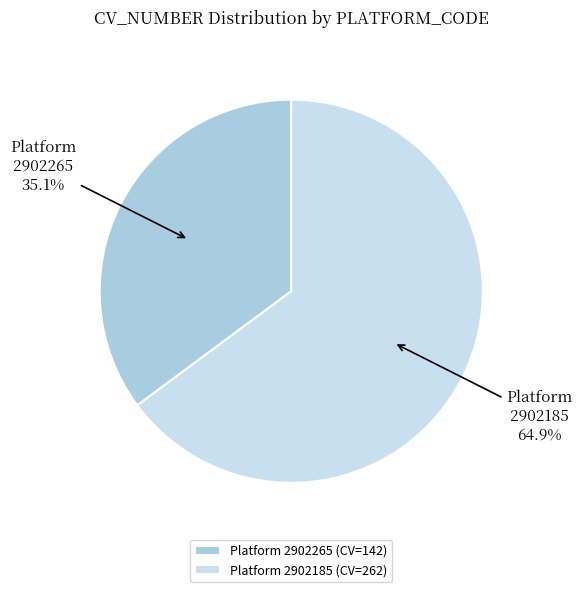

Which slice is the largest?

2902185